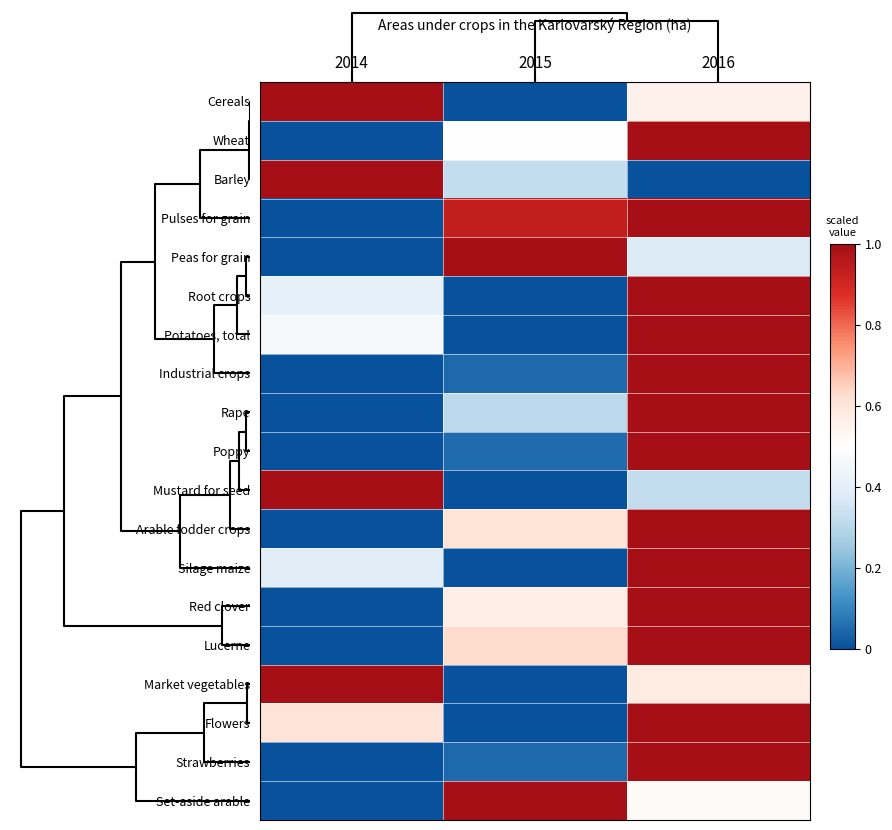

Reading left to right, what are all the values shown in this chart?

Cereals: 2014=1.0	2015=0.0	2016=0.6
Wheat: 2014=0.0	2015=0.5	2016=1.0
Barley: 2014=1.0	2015=0.3	2016=0.0
Pulses for grain: 2014=0.0	2015=0.9	2016=1.0
Peas for grain: 2014=0.0	2015=1.0	2016=0.4
Root crops: 2014=0.4	2015=0.0	2016=1.0
Potatoes, total: 2014=0.5	2015=0.0	2016=1.0
Industrial crops: 2014=0.0	2015=0.0	2016=1.0
Rape: 2014=0.0	2015=0.3	2016=1.0
Poppy: 2014=0.0	2015=0.1	2016=1.0
Mustard for seed: 2014=1.0	2015=0.0	2016=0.3
Arable fodder crops: 2014=0.0	2015=0.6	2016=1.0
Silage maize: 2014=0.4	2015=0.0	2016=1.0
Red clover: 2014=0.0	2015=0.6	2016=1.0
Lucerne: 2014=0.0	2015=0.6	2016=1.0
Market vegetables: 2014=1.0	2015=0.0	2016=0.6
Flowers: 2014=0.6	2015=0.0	2016=1.0
Strawberries: 2014=0.0	2015=0.0	2016=1.0
Set-aside arable: 2014=0.0	2015=1.0	2016=0.5